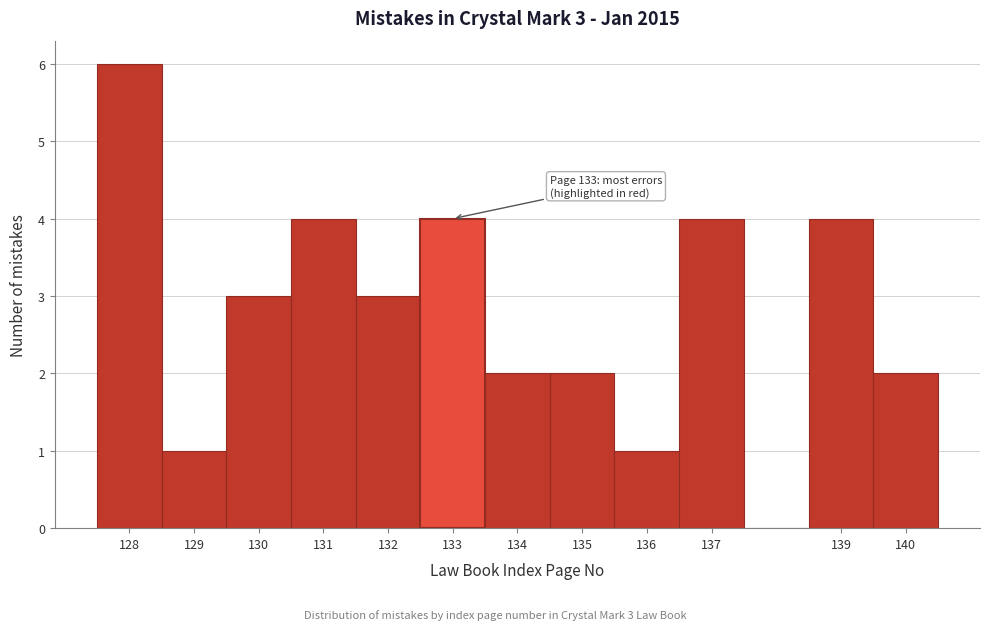

Which range on the x-axis has the tallest bar?

127.5 to 128.5